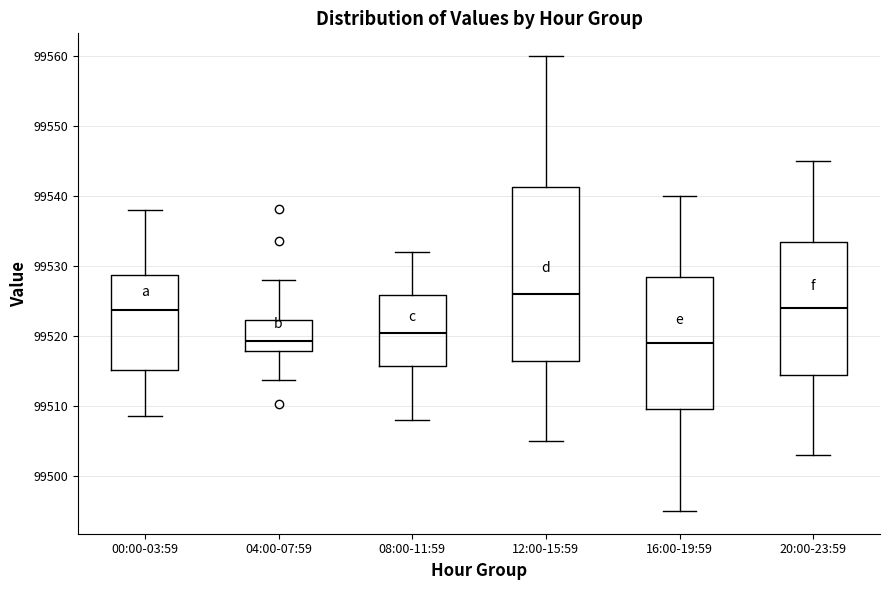

Reading left to right, read every box against the y-axis: the position of its median line, the range the box covers, and the ends of its whiskers. The values are not printed on the chart, so give them approximately, as read against the axis.

00:00-03:59: median 99524, box 99515 to 99529, whiskers 99509 to 99538
04:00-07:59: median 99519, box 99518 to 99522, whiskers 99514 to 99528
08:00-11:59: median 99521, box 99516 to 99526, whiskers 99508 to 99532
12:00-15:59: median 99526, box 99517 to 99541, whiskers 99505 to 99560
16:00-19:59: median 99519, box 99510 to 99529, whiskers 99495 to 99540
20:00-23:59: median 99524, box 99515 to 99534, whiskers 99503 to 99545